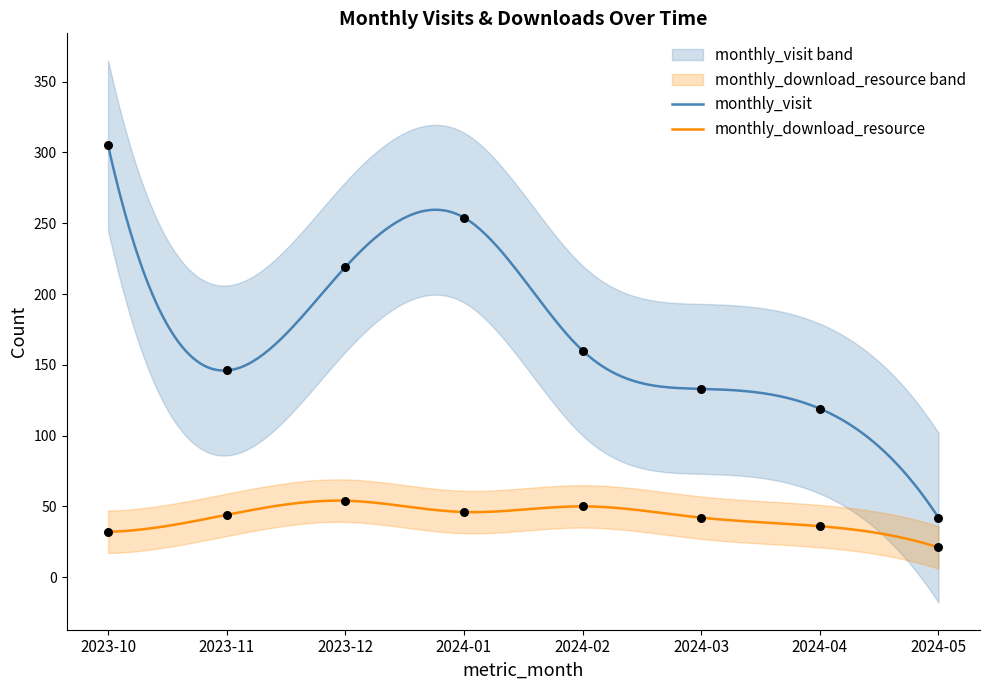

Which series has the largest total across all categories?

monthly_visit